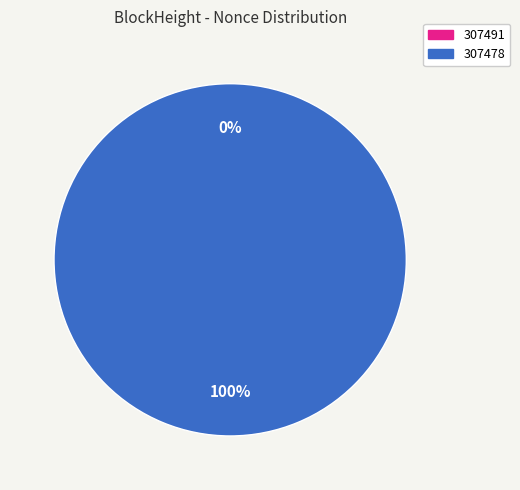

What is the total percentage of 307491 and 307478?

100.0%